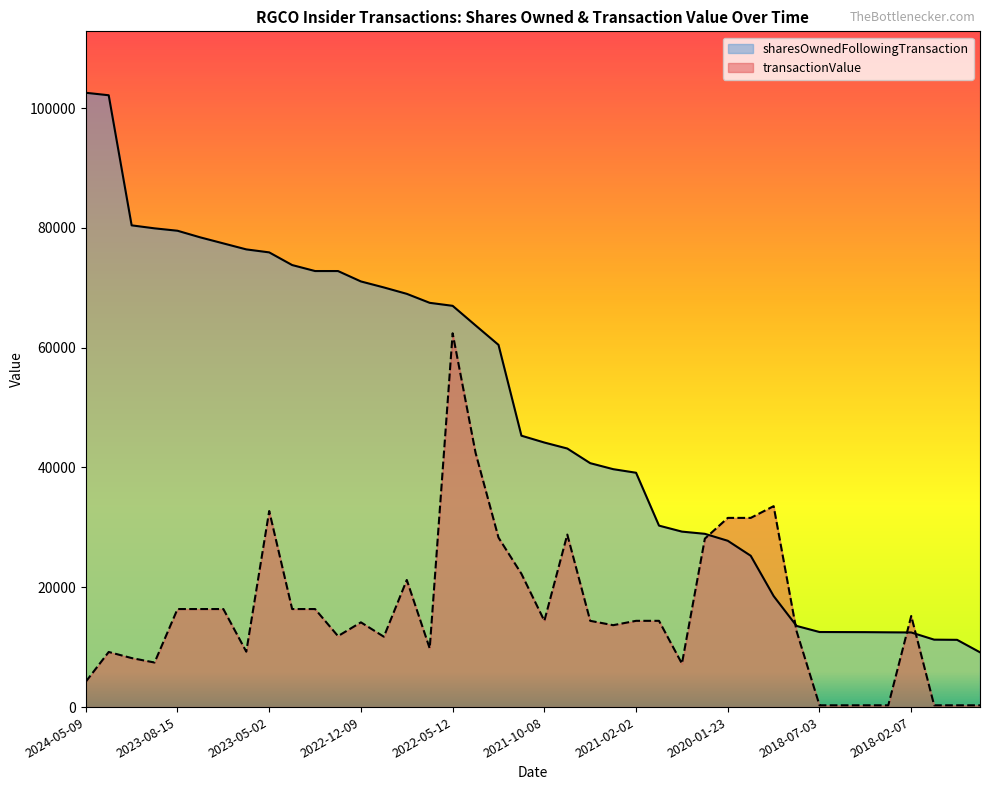

How many distinct data groups are displayed?

2